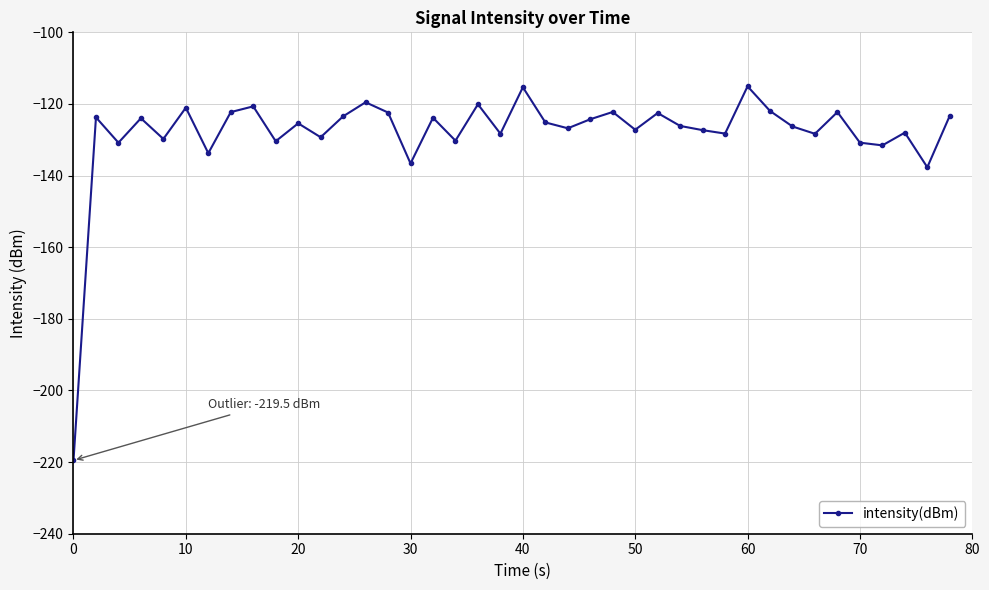

What is the value of the 40th point from the left?

-123.3